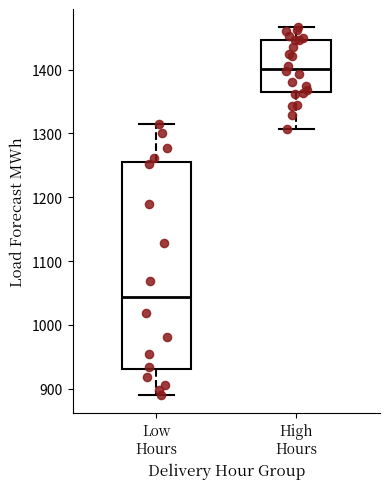

Reading left to right, transcribe this box plot: for each box, give where its median line is, the range the box spans, and where its two whiskers end, as read against the y-axis. The values are not printed on the chart, so give them approximately, as read against the axis.

Low Hours: median 1040, box 930 to 1250, whiskers 890 to 1320
High Hours: median 1400, box 1360 to 1450, whiskers 1310 to 1470